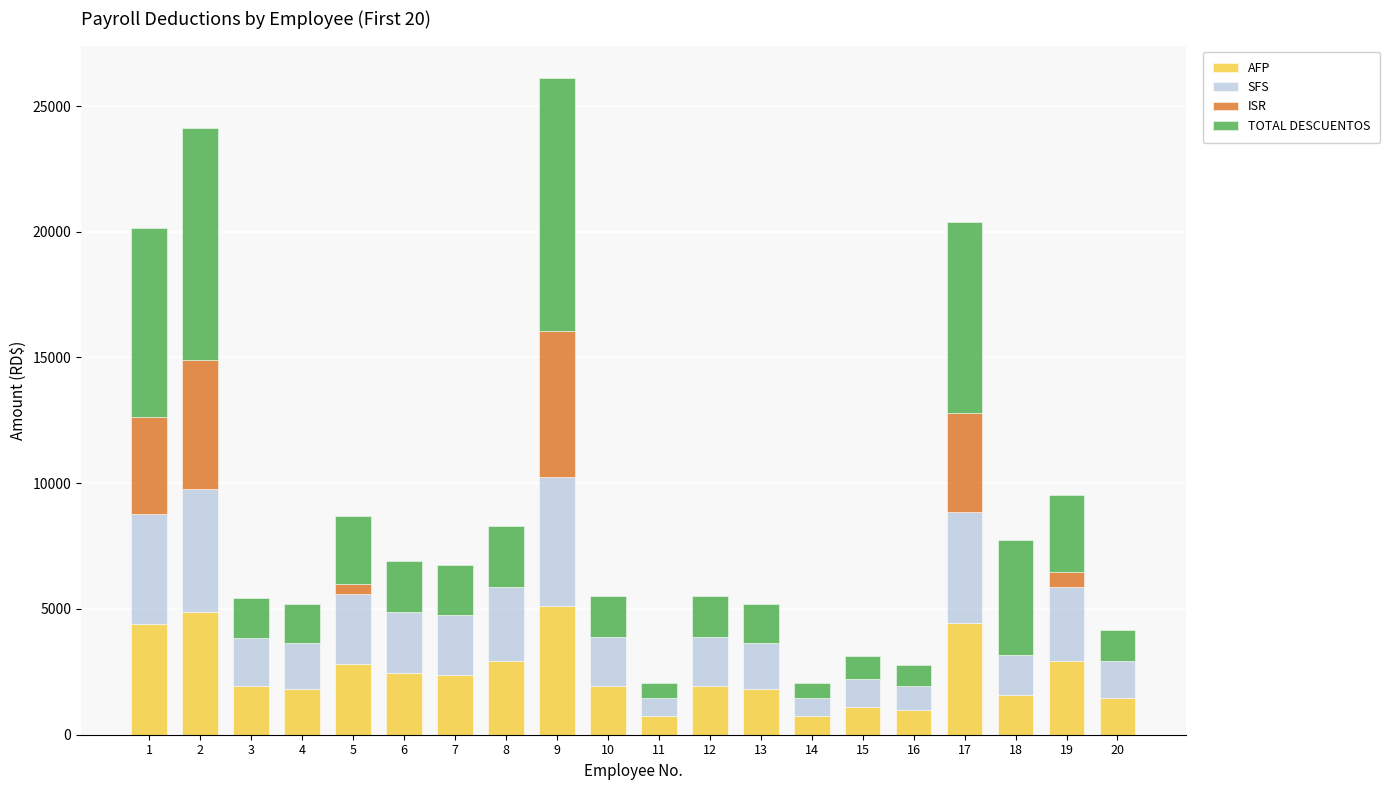

What is the total value across all series at 12?

5531.5